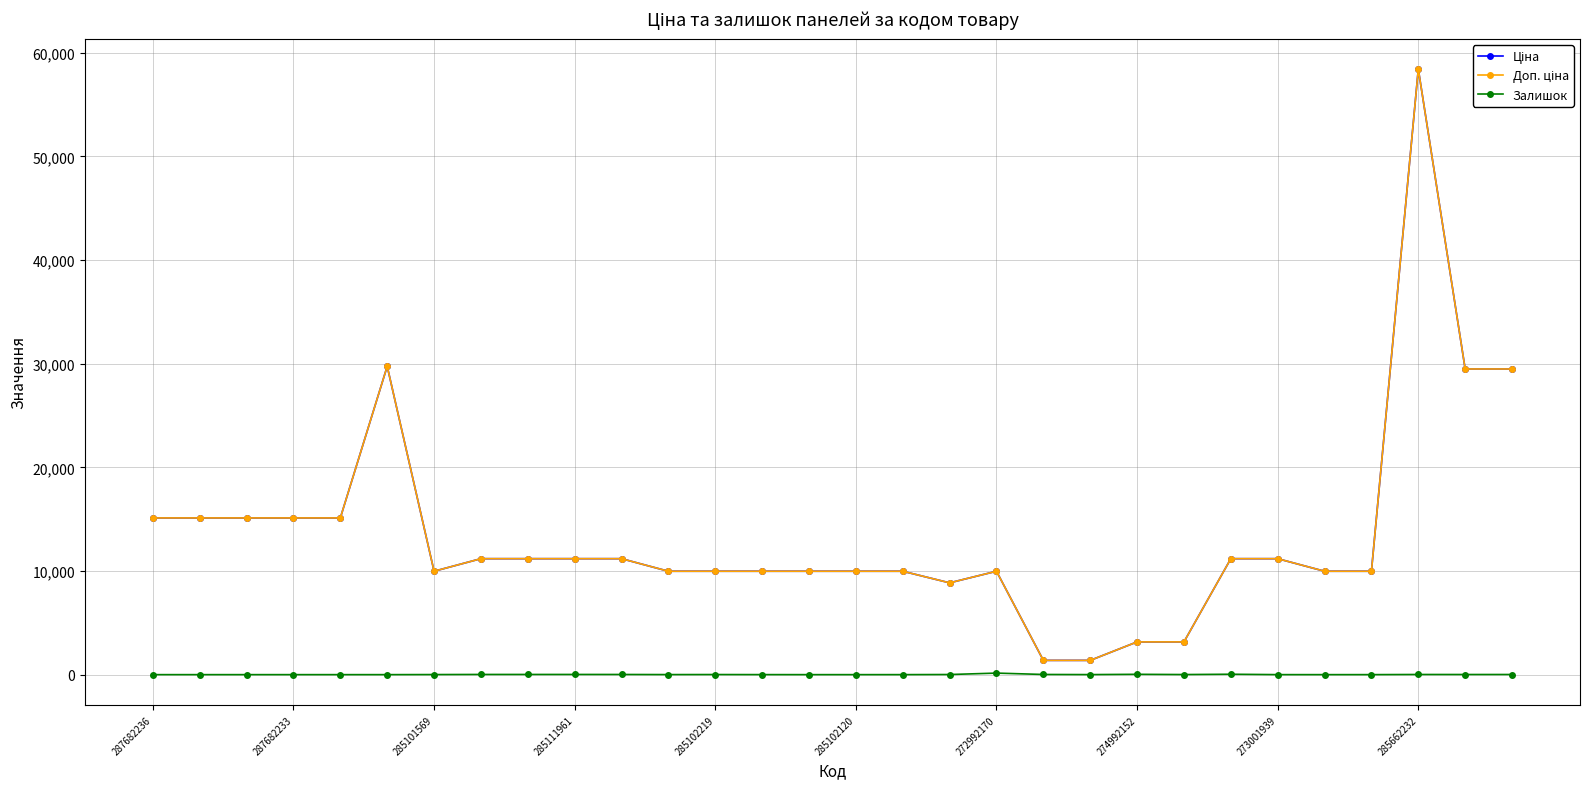

True or false: Залишок has more than 2 interior local peaks.

True